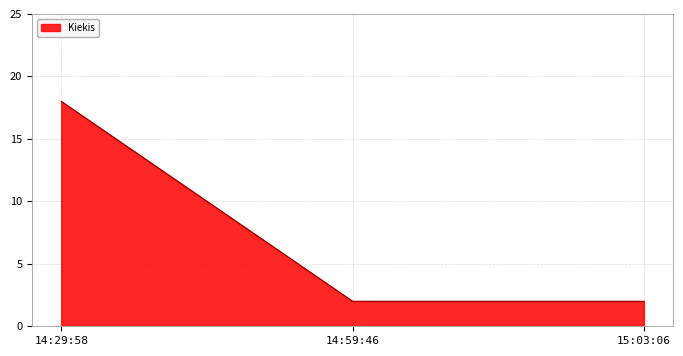

At which category does the chart reach its peak across all series?

14:29:58